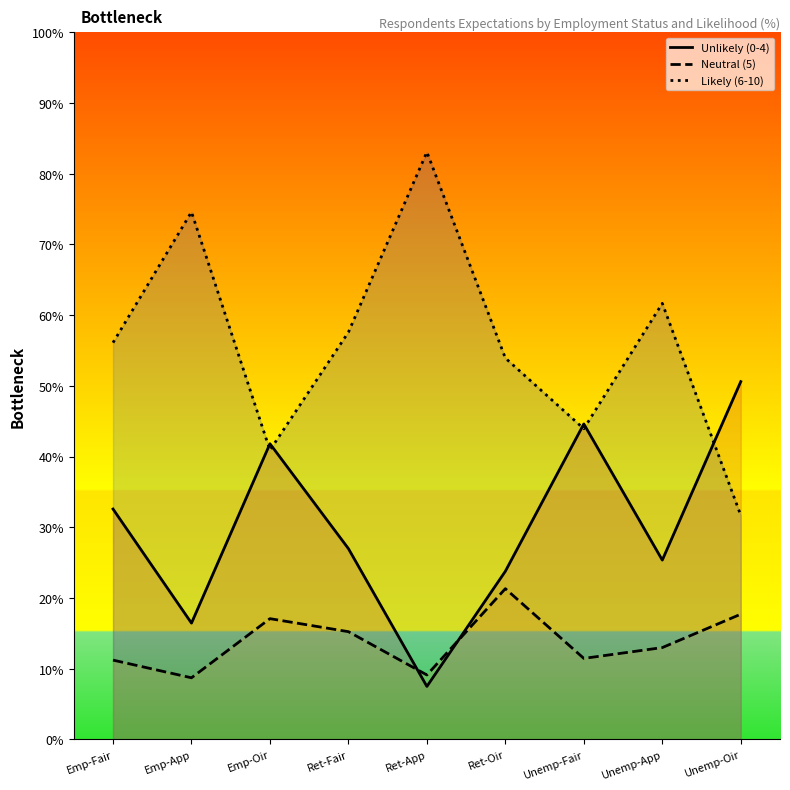

Which category has the lowest value across all series?

Ret-App